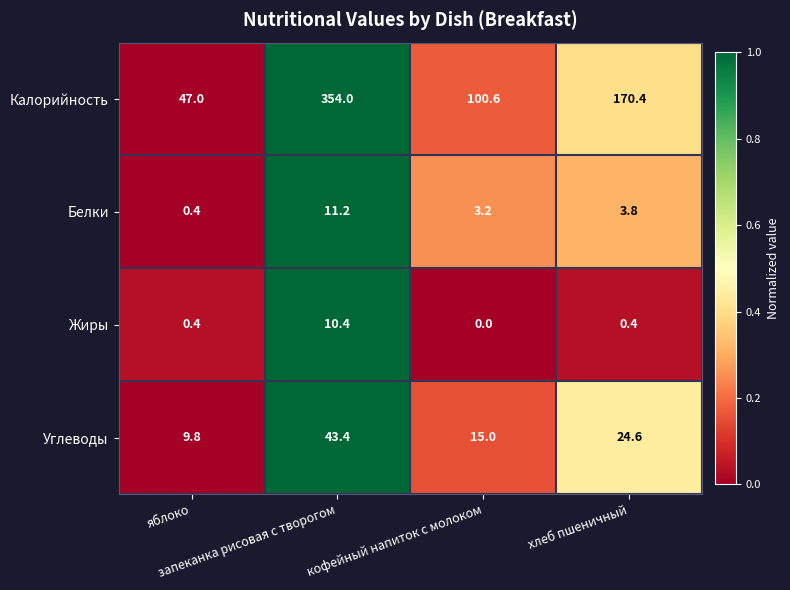

At which category is the sum across all series the highest?

запеканка рисовая с творогом